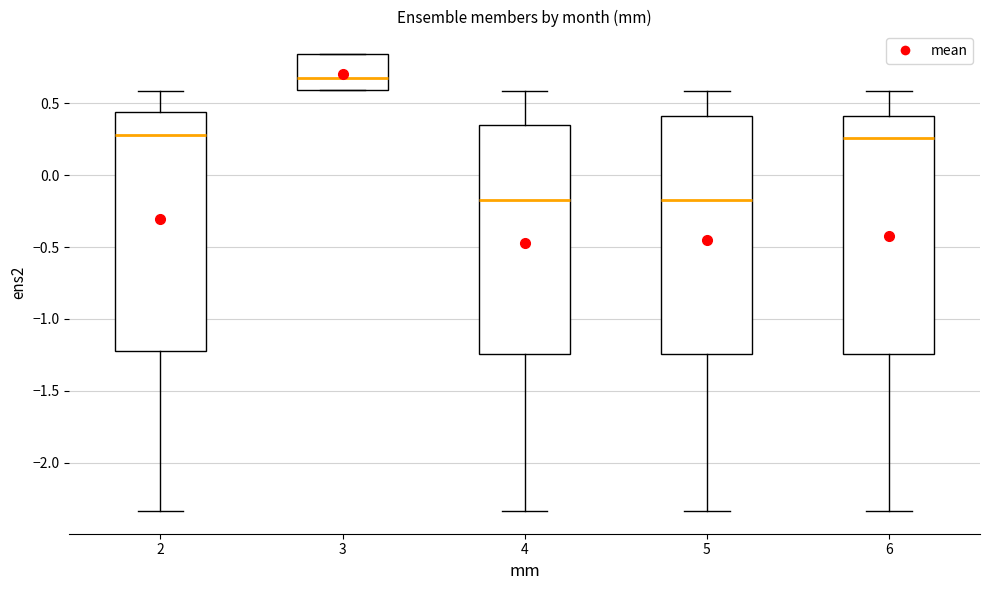

Reading left to right, read every box against the y-axis: the position of its median line, the range the box covers, and the ends of its whiskers. The values are not printed on the chart, so give them approximately, as read against the axis.

2: median 0.30, box -1.20 to 0.45, whiskers -2.35 to 0.60
3: median 0.65, box 0.60 to 0.85, whiskers 0.60 to 0.85
4: median -0.15, box -1.25 to 0.35, whiskers -2.35 to 0.60
5: median -0.15, box -1.25 to 0.40, whiskers -2.35 to 0.60
6: median 0.25, box -1.25 to 0.40, whiskers -2.35 to 0.60